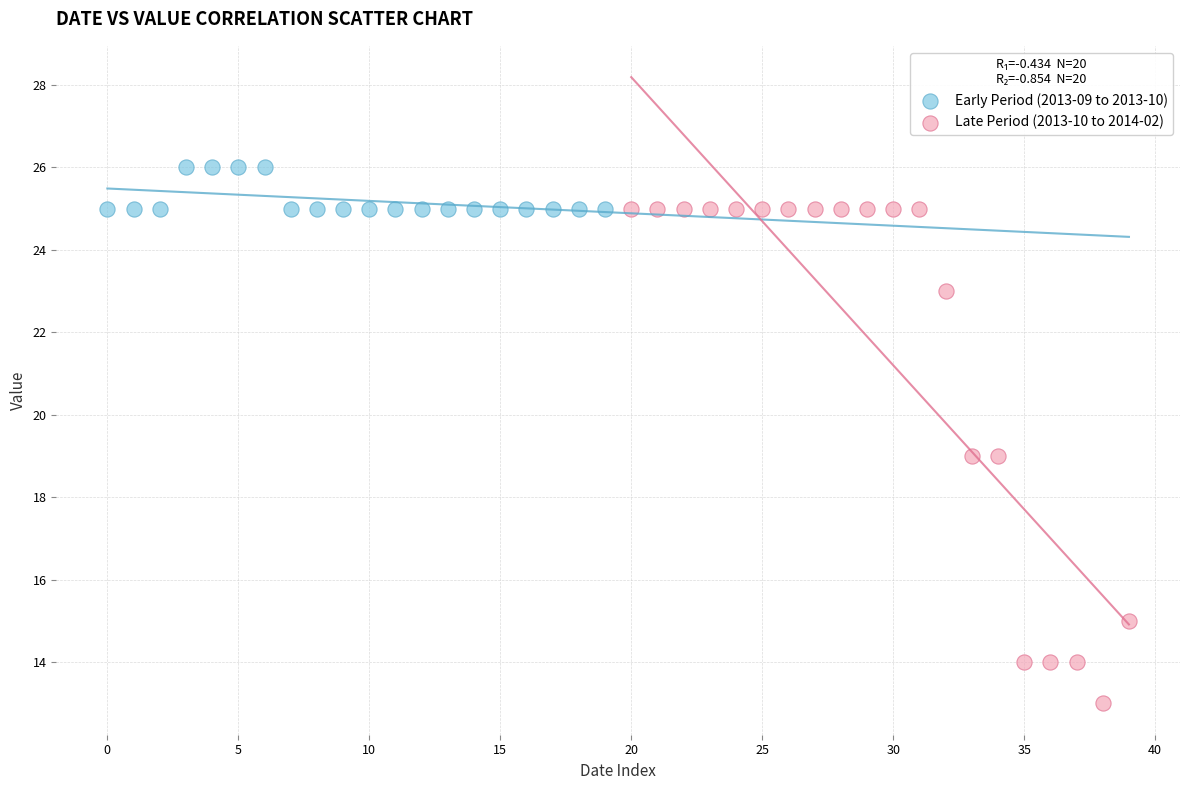

Which series has the widest spread of Y values?

Late Period (2013-10 to 2014-02)